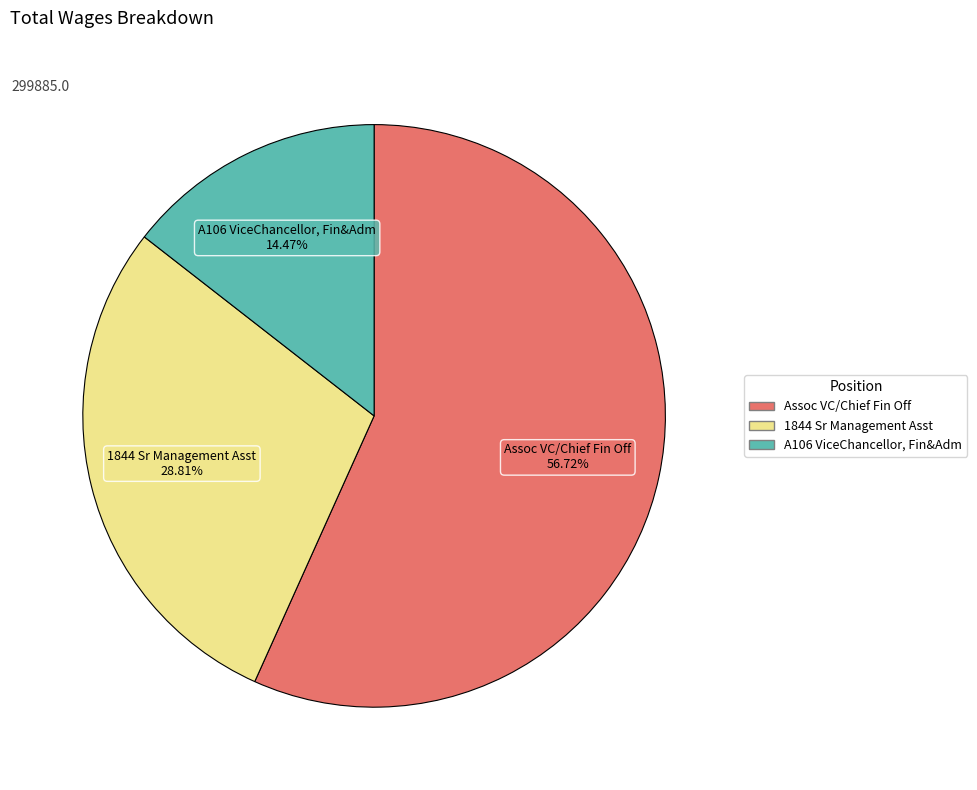

How many slices are in this pie chart?

3